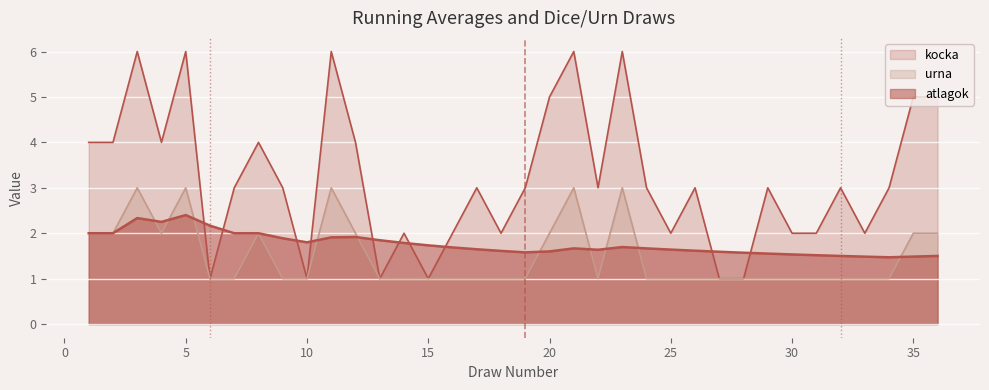

Between which two adjacent categories do urna and atlagok first intersect?

3 and 4